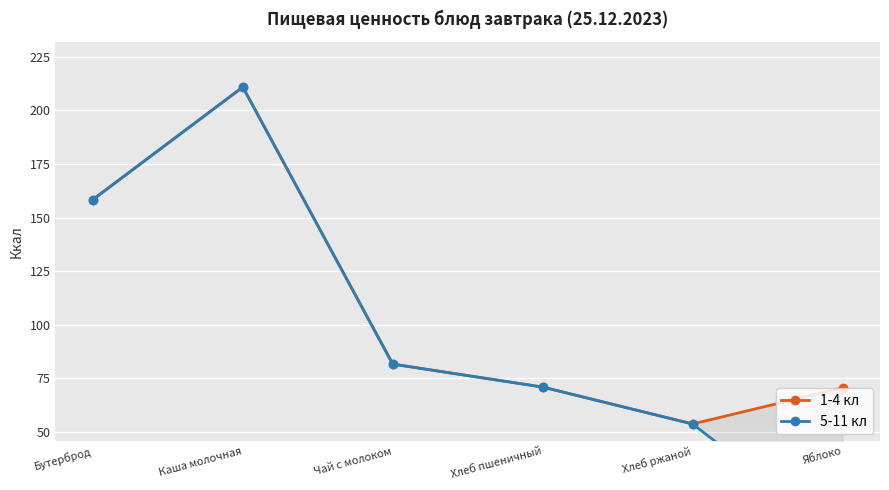

Which has a higher value, Яблоко or Чай с молоком?

Чай с молоком